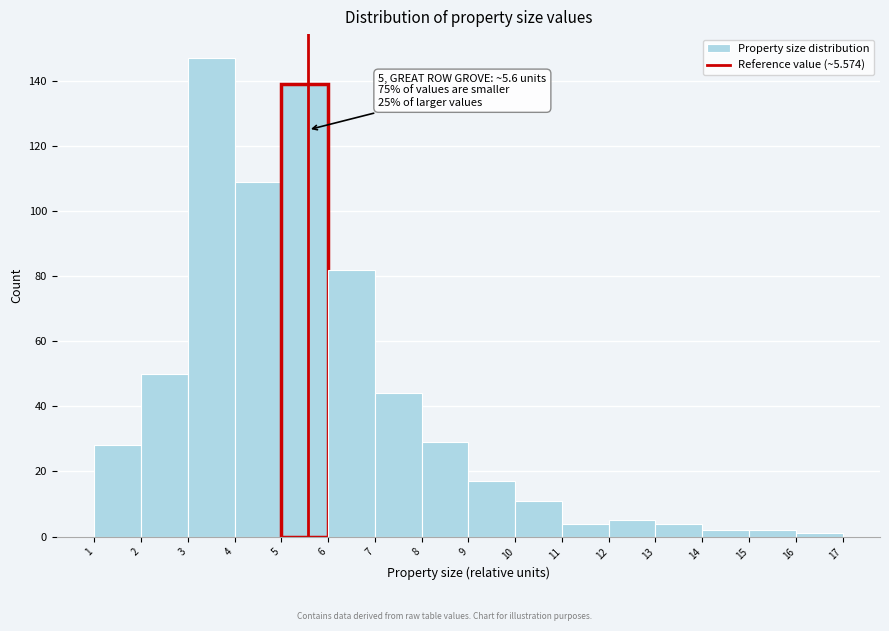

Which range on the x-axis has the tallest bar?

3 to 4